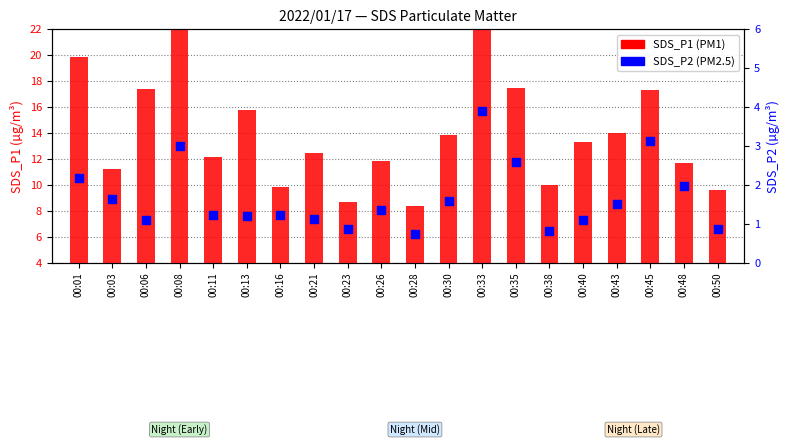

Is the value of SDS_P1 at 00:43 greater than the value of SDS_P2 at 00:13?

Yes